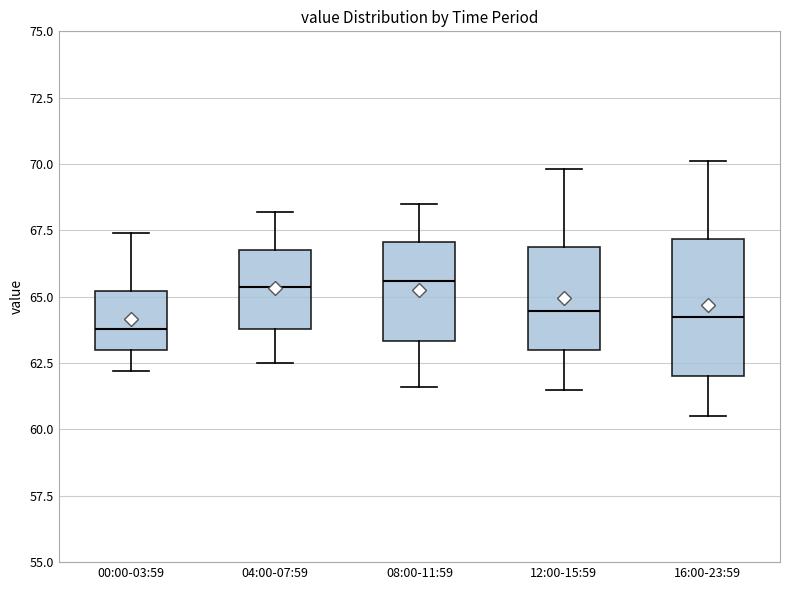

Reading left to right, transcribe this box plot: for each box, give where its median line is, the range the box spans, and where its two whiskers end, as read against the y-axis. The values are not printed on the chart, so give them approximately, as read against the axis.

00:00-03:59: median 64.0, box 63.0 to 65.0, whiskers 62.0 to 67.5
04:00-07:59: median 65.5, box 64.0 to 67.0, whiskers 62.5 to 68.0
08:00-11:59: median 65.5, box 63.5 to 67.0, whiskers 61.5 to 68.5
12:00-15:59: median 64.5, box 63.0 to 67.0, whiskers 61.5 to 70.0
16:00-23:59: median 64.5, box 62.0 to 67.0, whiskers 60.5 to 70.0